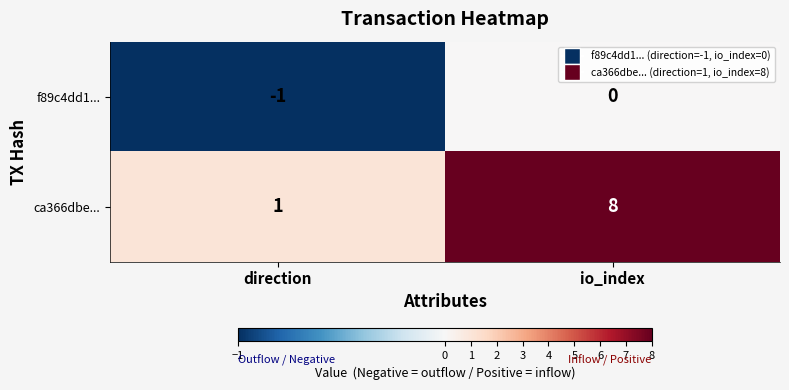

At which label is f89c4dd1... closest to 0?

io_index